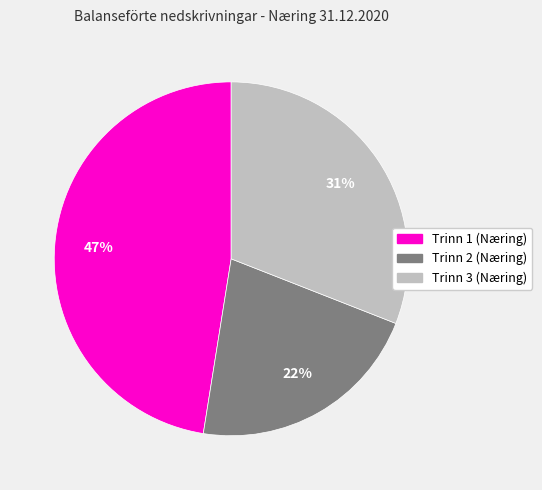

Is there any slice that represents more than half of the pie?

No